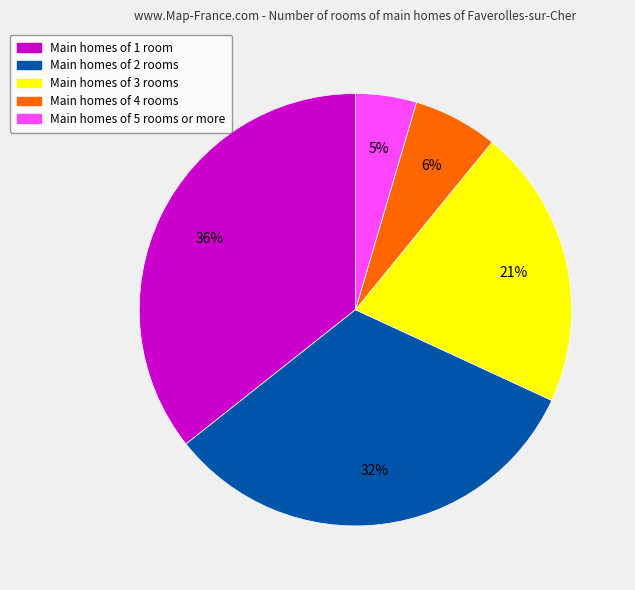

Count the number of slices in the pie.

5